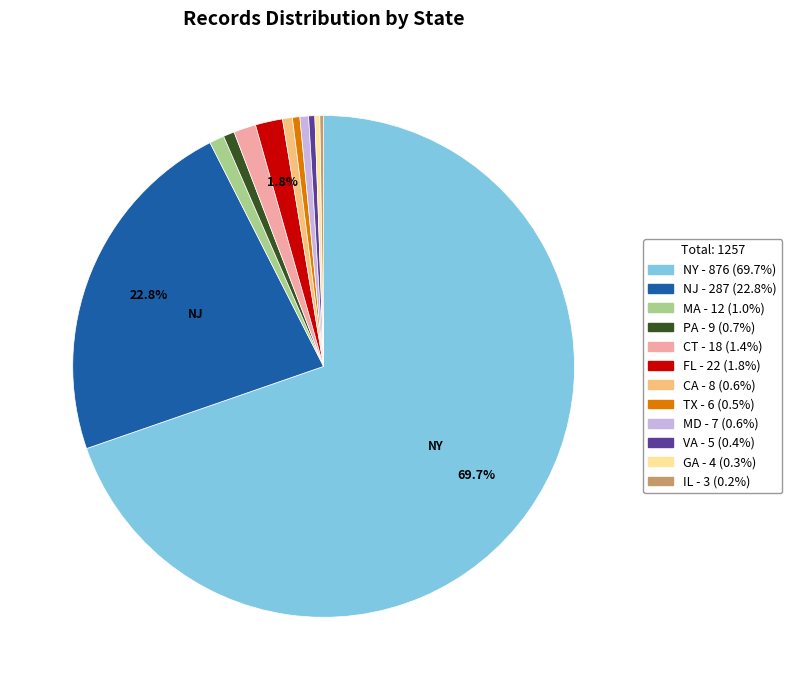

Does any single category account for the majority?

Yes